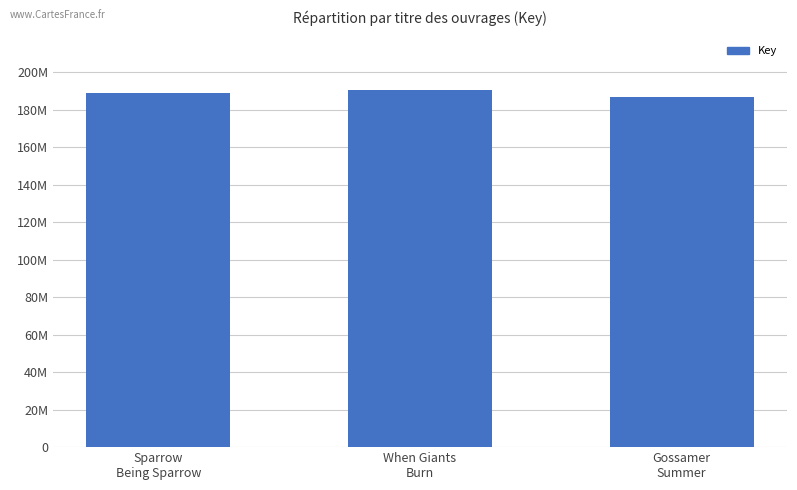

Does the chart contain any negative values?

No